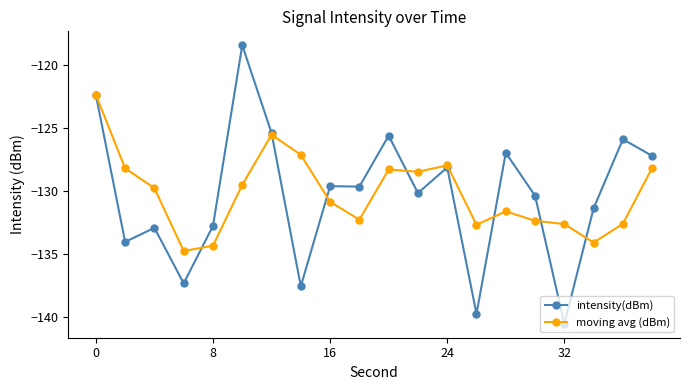

What is the value of the moving avg (dBm) point at the 15th from the left?

-131.6